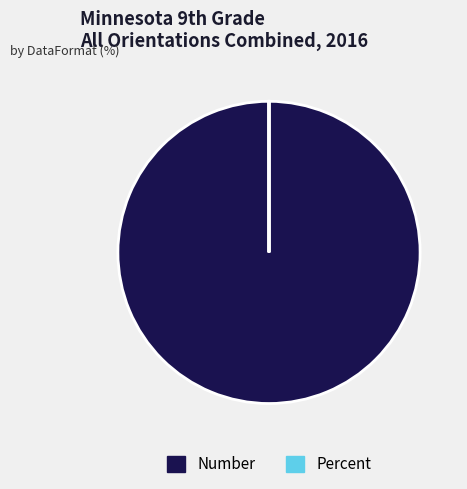

Is Number the majority of the pie?

Yes